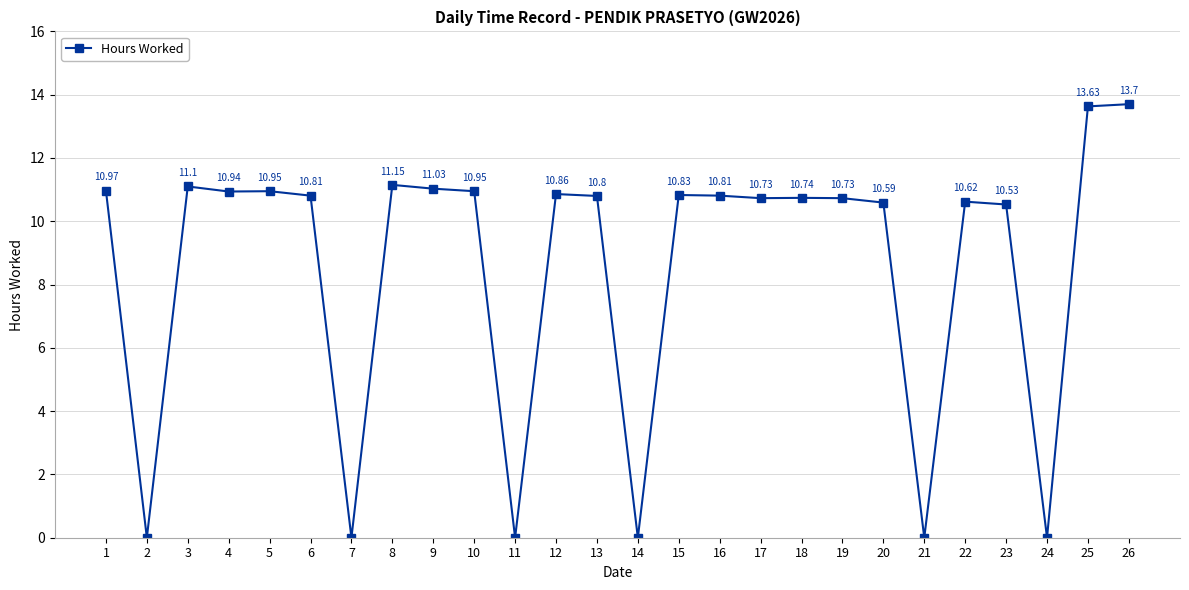

Where is the data nearest to the value 6?

23